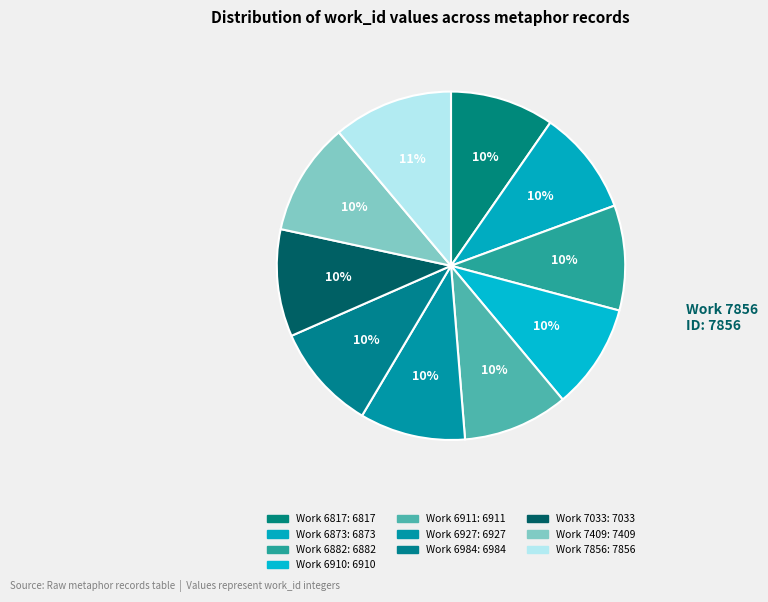

How many slices are in this pie chart?

10